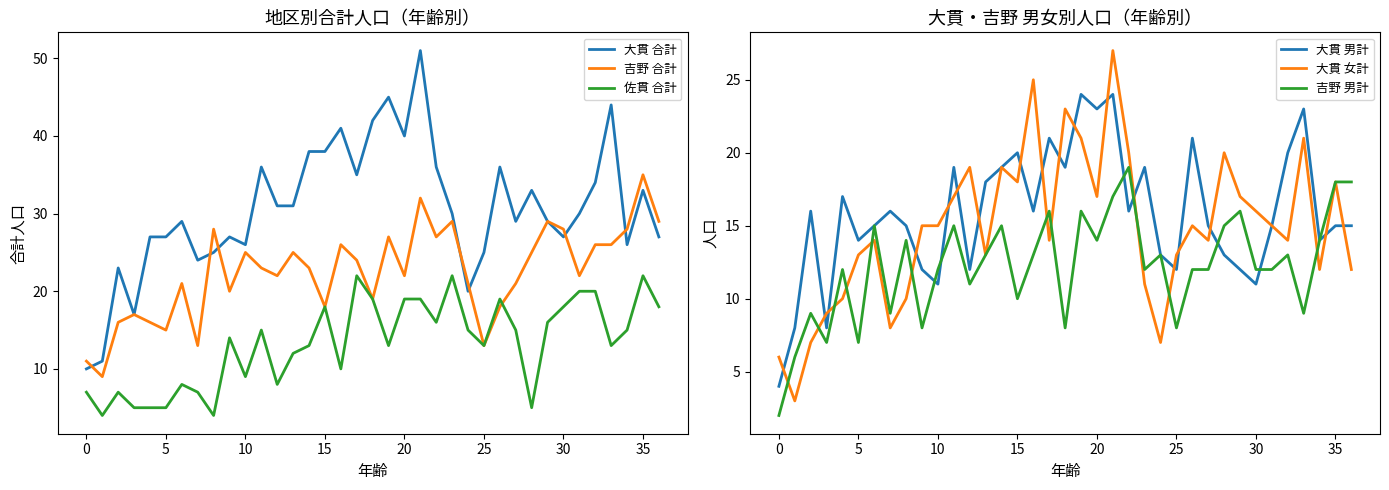

What is the maximum value for 吉野 男計?

19